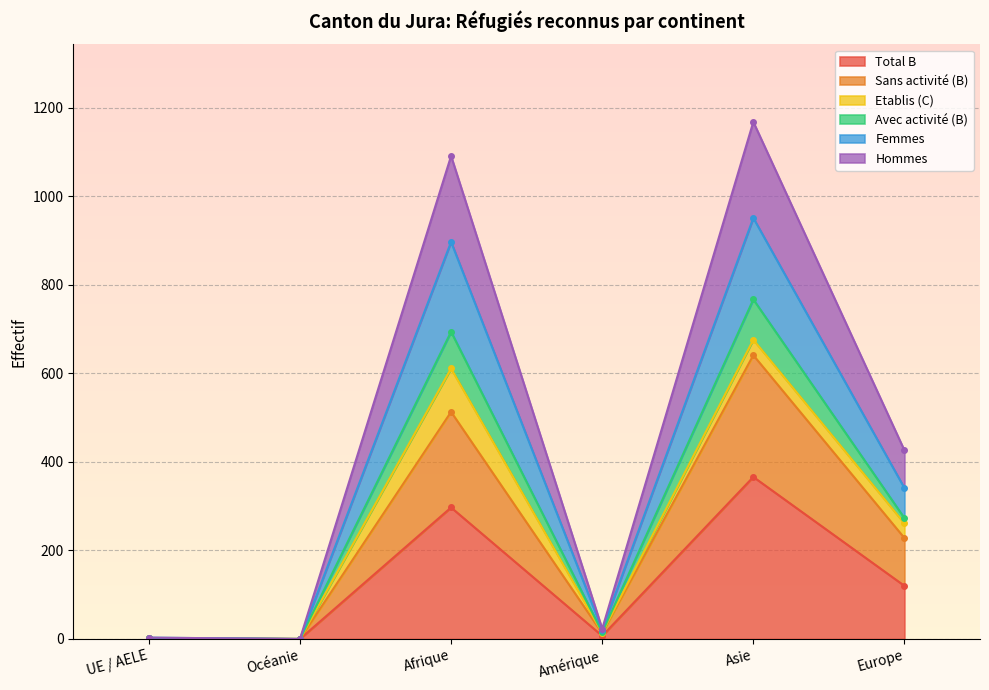

The Total B series shows 0 at Océanie. True or false?

True